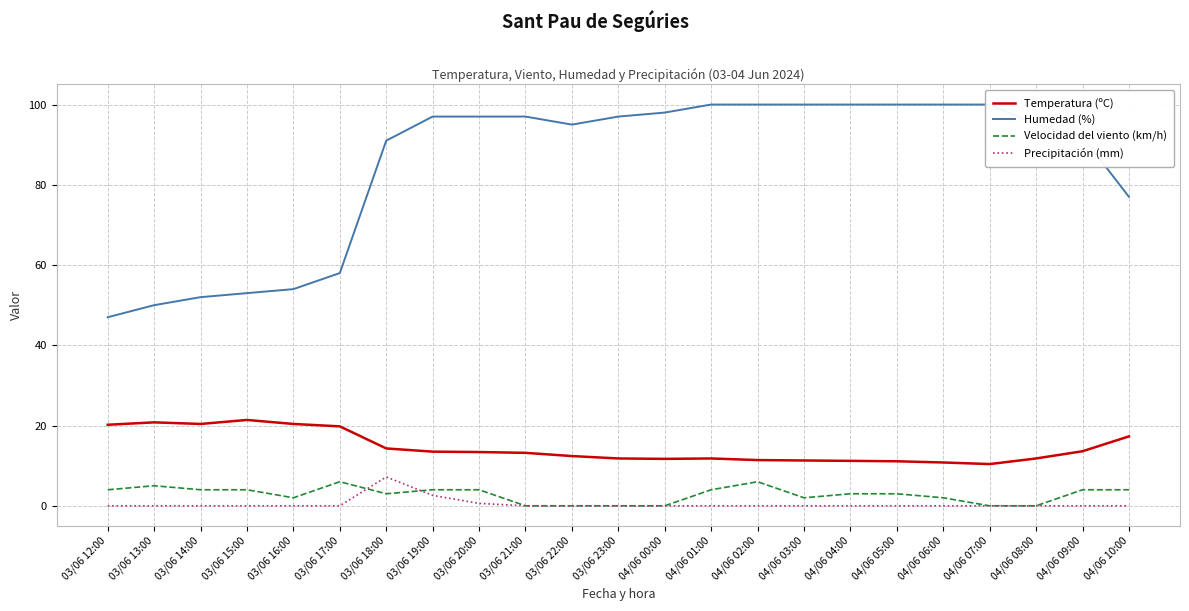

Does the chart display data point markers on the line(s)?

No